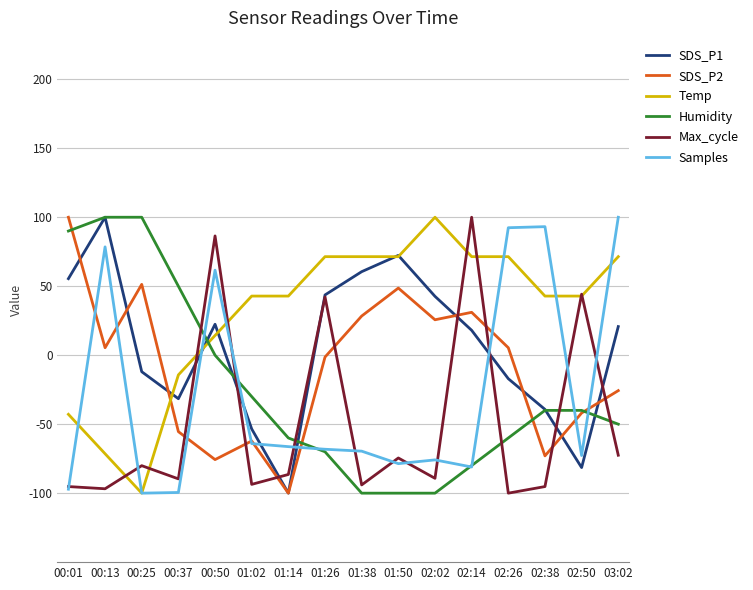

What is the difference between the Humidity values at 01:50 and 00:50?

100.0